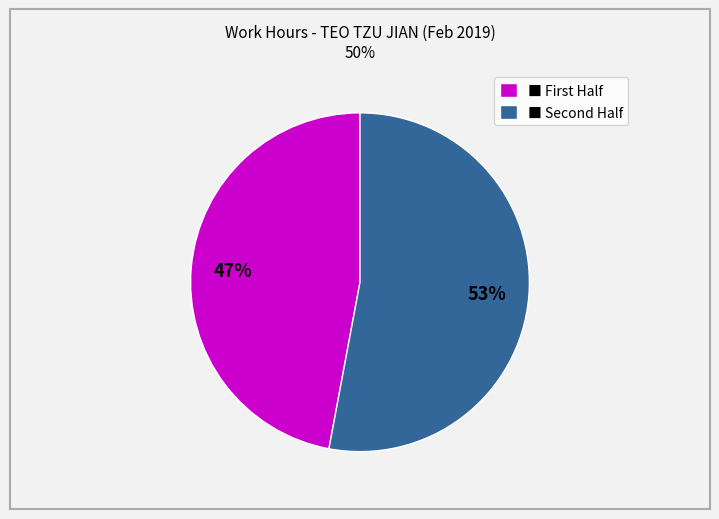

Rank the categories by value from lowest to highest.

■ First Half, ■ Second Half